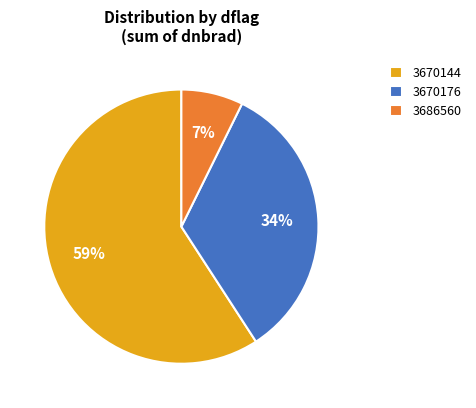

Which has a higher value, 3686560 or 3670176?

3670176